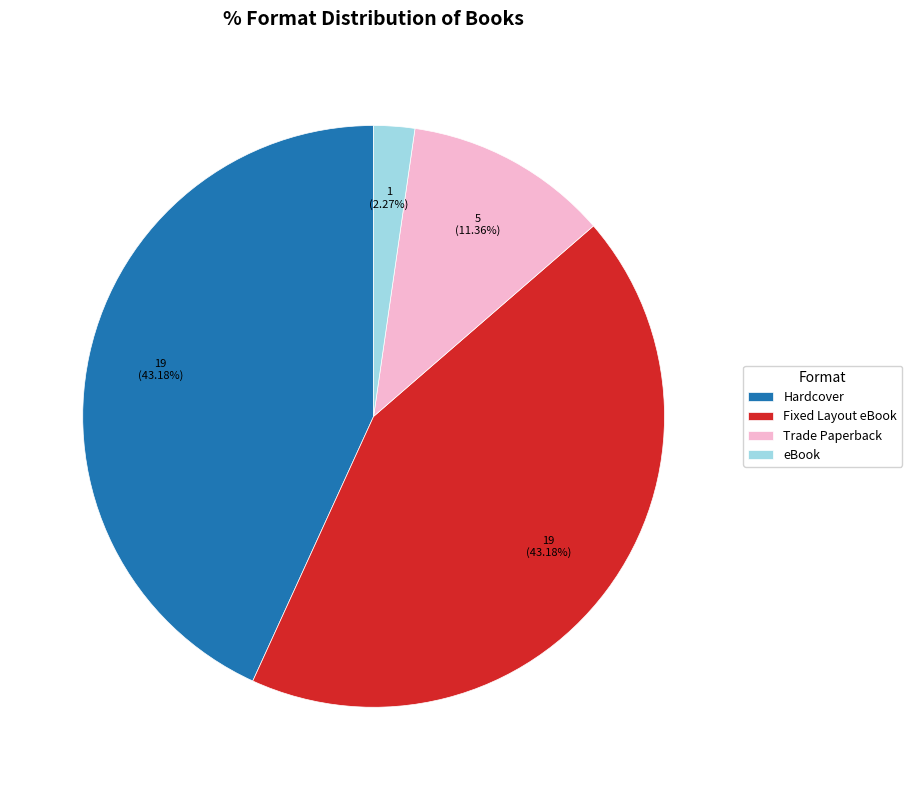

Between eBook and Fixed Layout eBook, which is larger?

Fixed Layout eBook